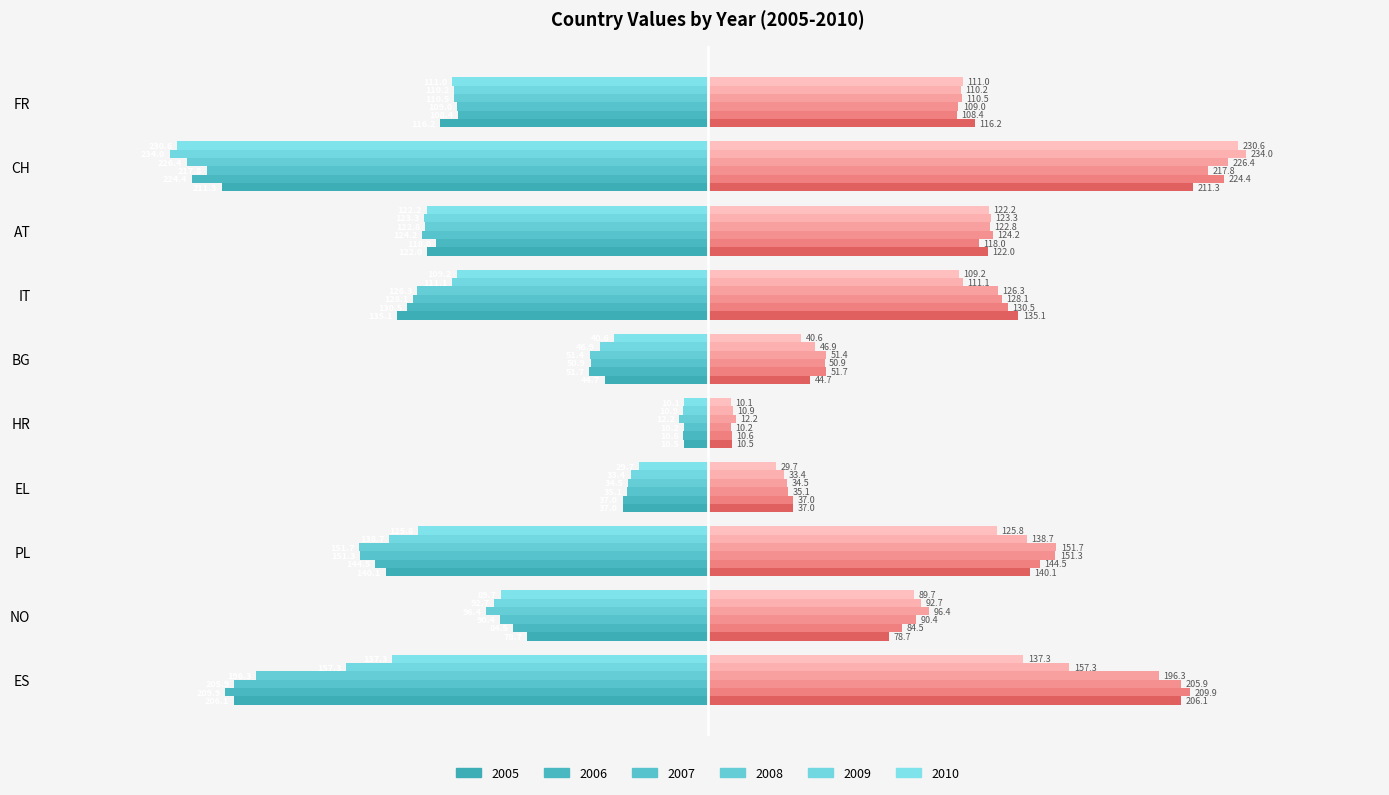

How many bars are there in each group?

6